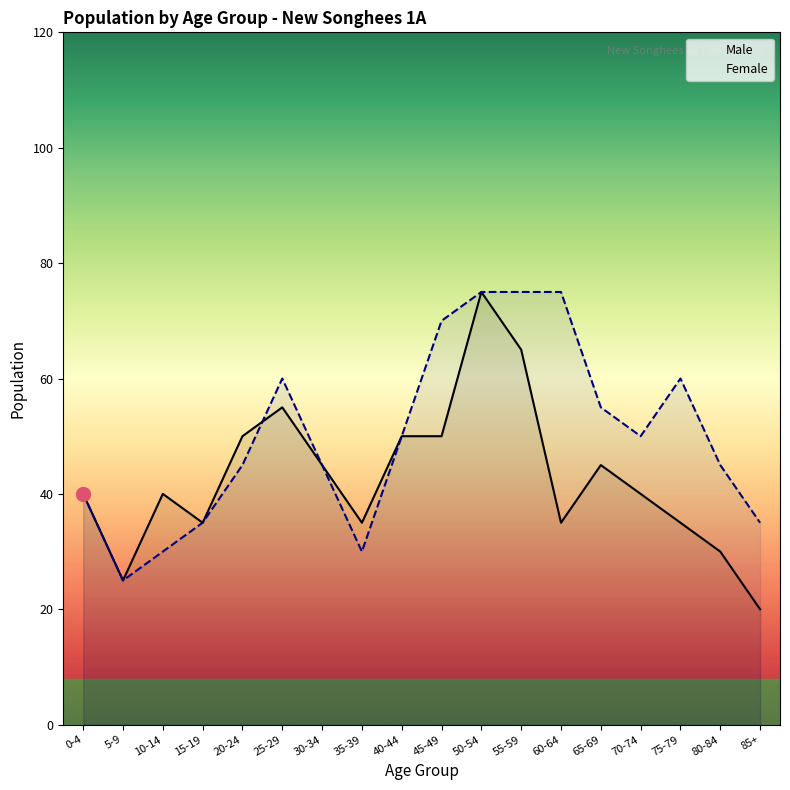

Reading right to left, what are all the values shown in this chart?

Male: 20	30	35	40	45	35	65	75	50	50	35	45	55	50	35	40	25	40
Female: 35	45	60	50	55	75	75	75	70	50	30	45	60	45	35	30	25	40